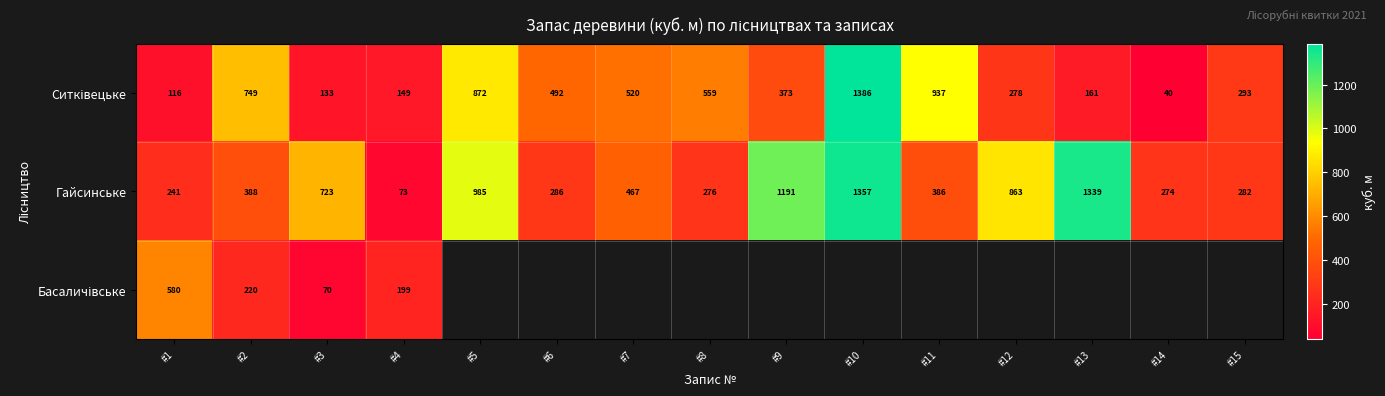

Where is Гайсинське nearest to the value 715?

#3